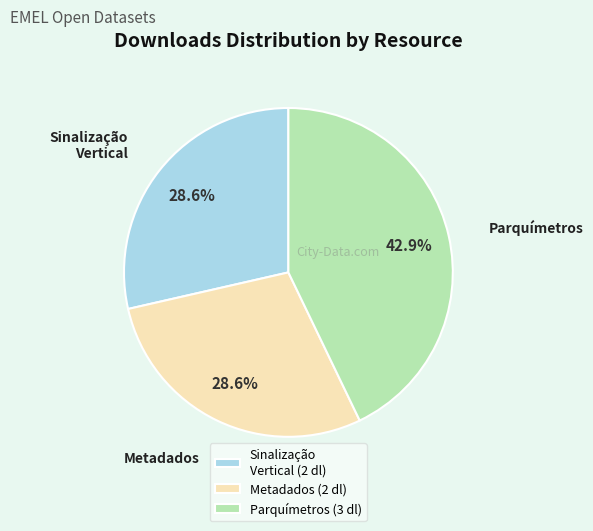

Is Metadados the majority of the pie?

No